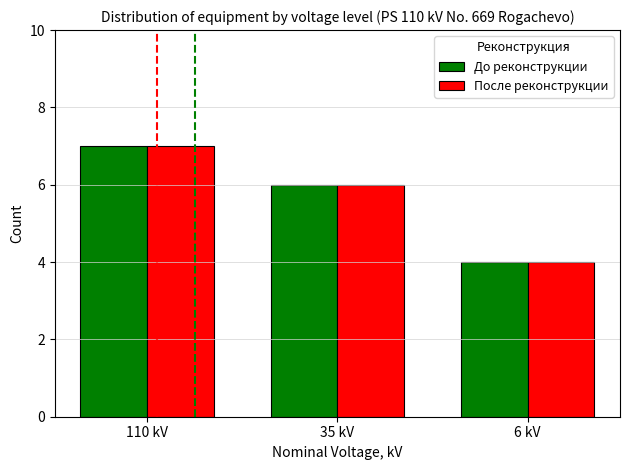

What is the average value of the После реконструкции series?

6